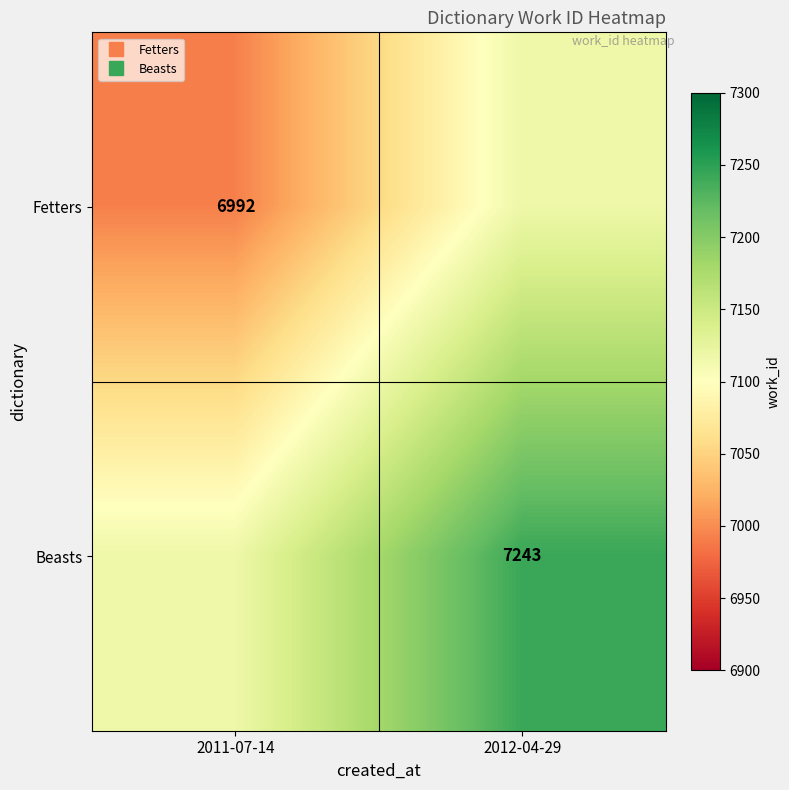

Is it true that Fetters equals 10435 at 2012-04-29?

False